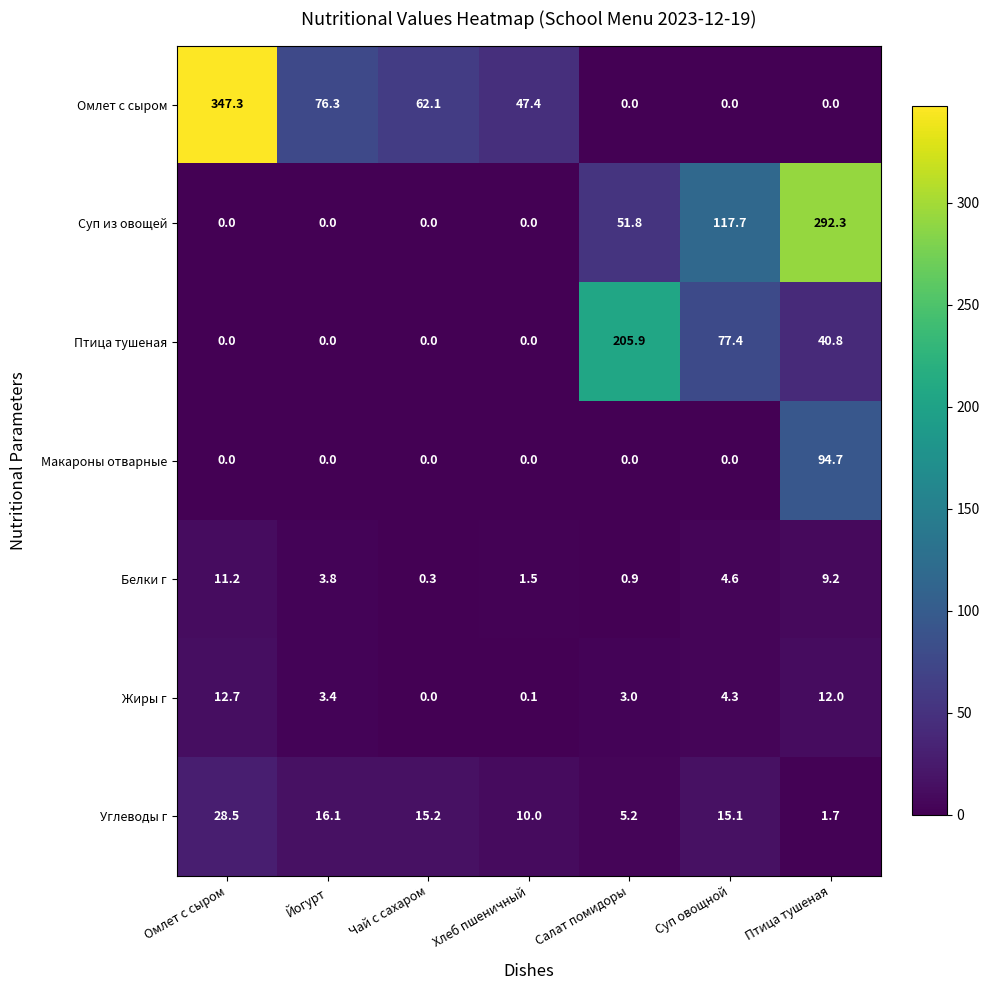

Which series has the largest range (max minus min)?

Омлет с сыром